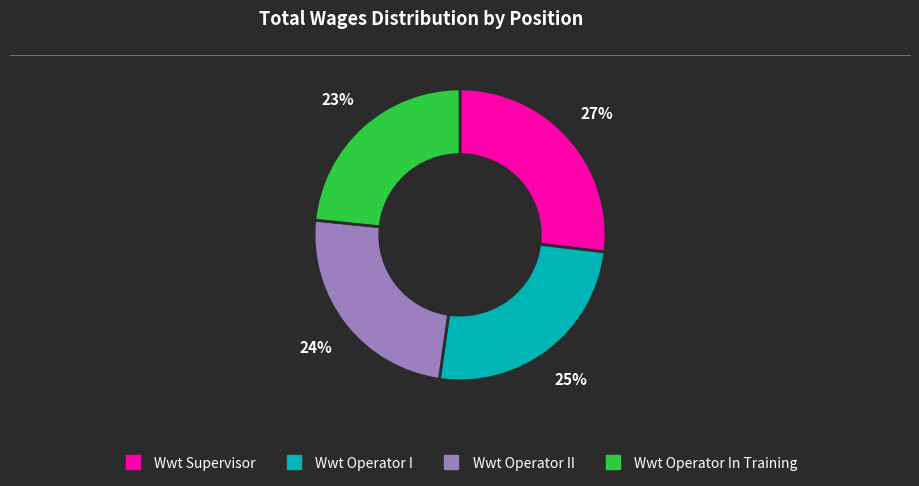

To the nearest percent, what is the average slice percentage?

25%